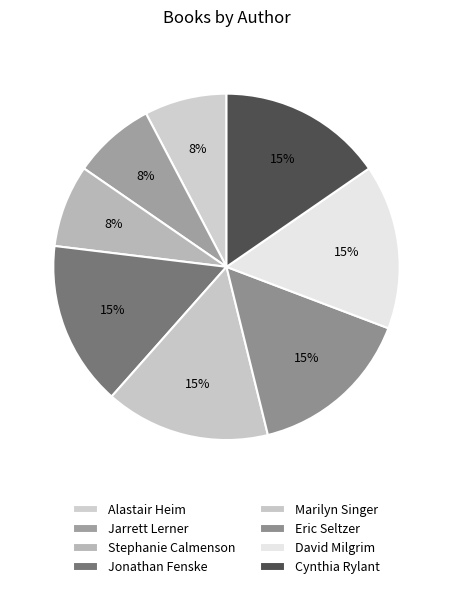

Is it true that Jarrett Lerner is 8% of the pie?

True